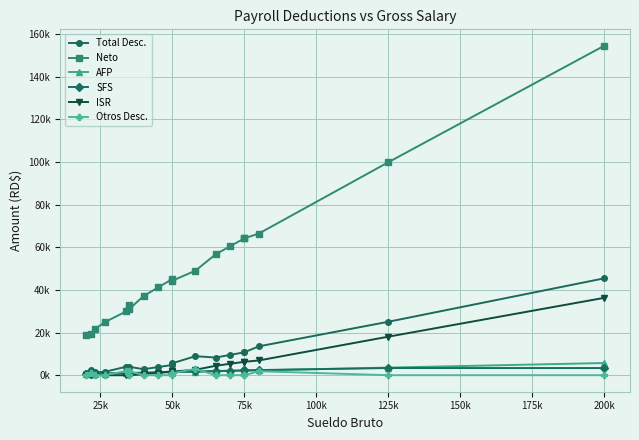

Is the value of Neto at 25k greater than the value of AFP at 200k?

Yes